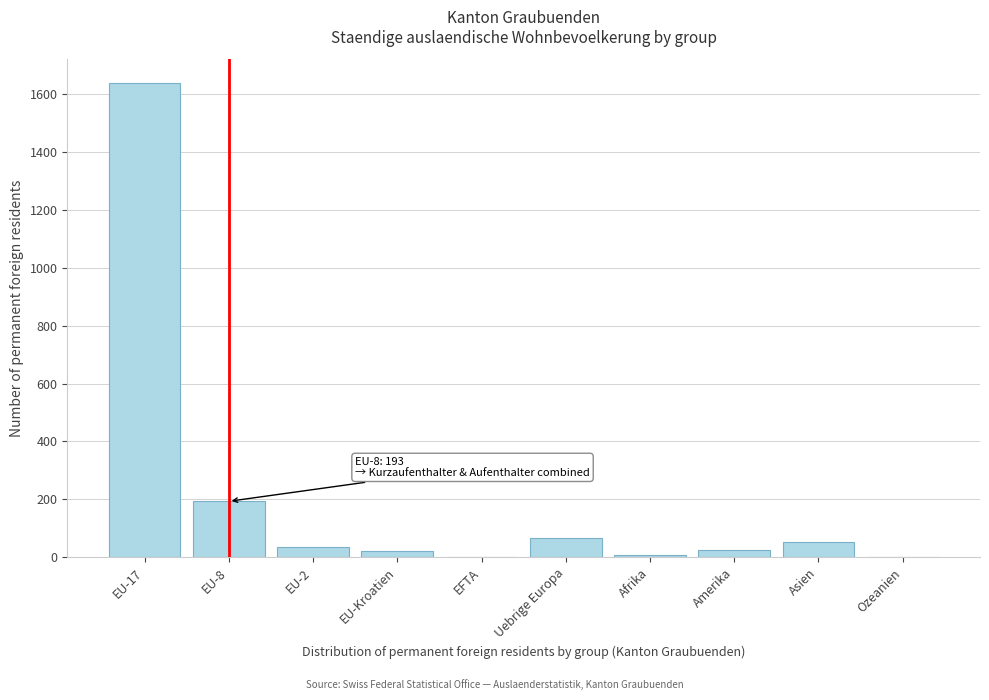

What is the ratio of the value at Uebrige Europa to the value at EU-8?

0.3